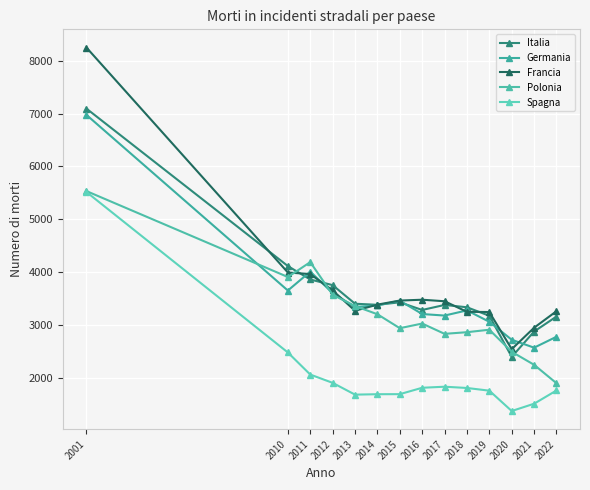

What is the value of the Spagna point at the 1st from the left?

5517